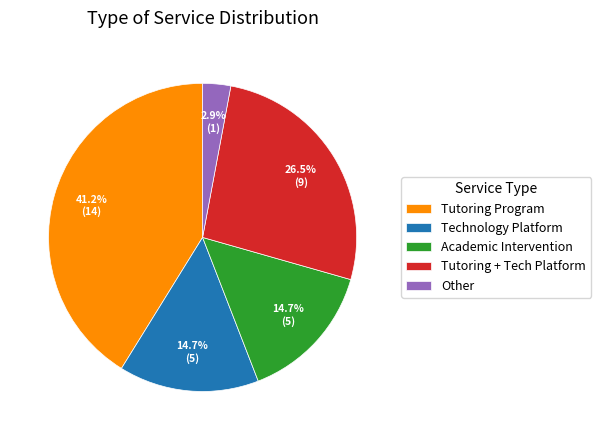

What percentage is the Other slice, to the nearest percent?

3%